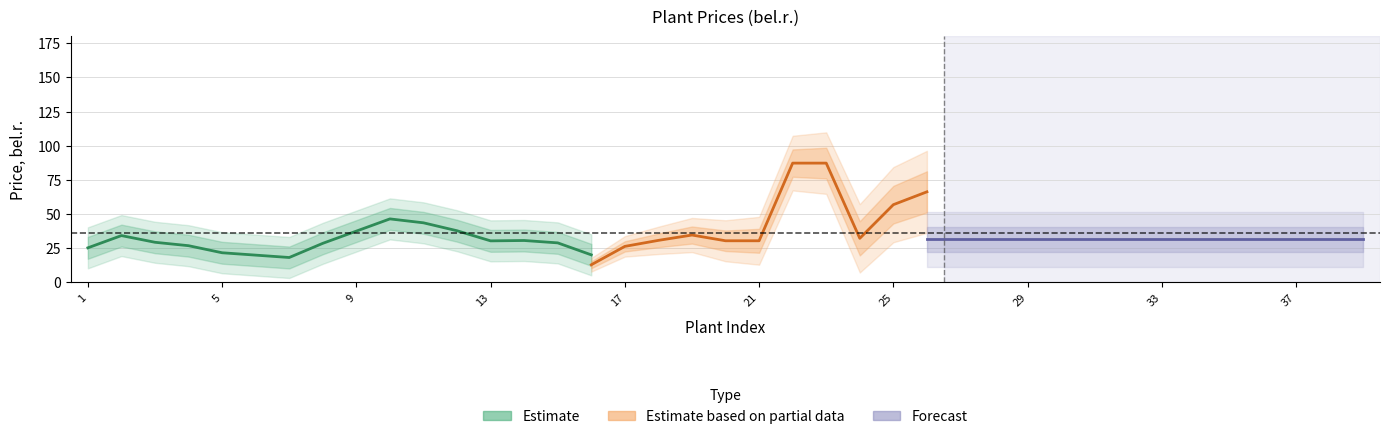

Which has a higher value, 39 or 37?

39